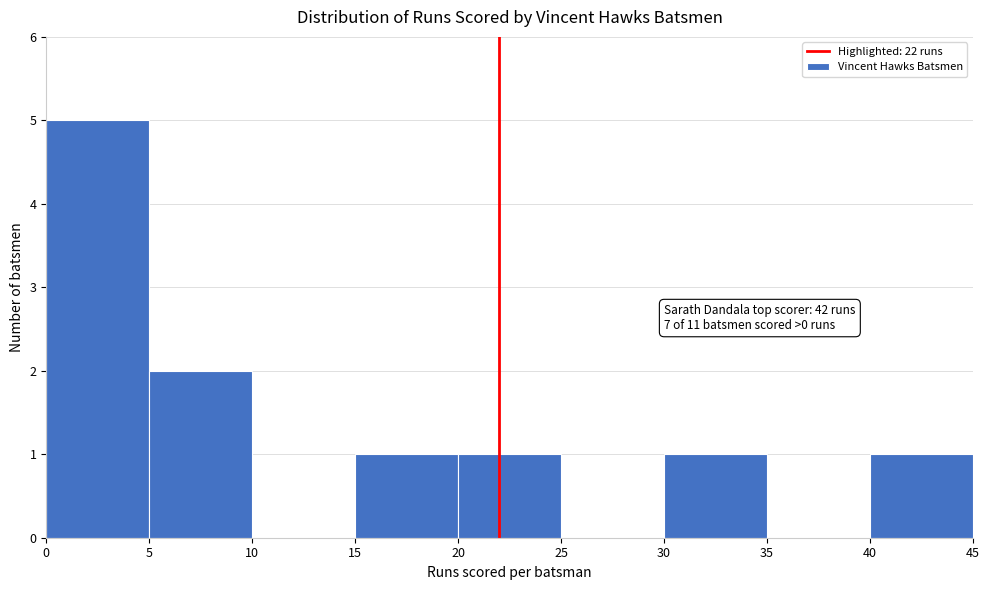

Over which range of the x-axis is the bar tallest?

0 to 5